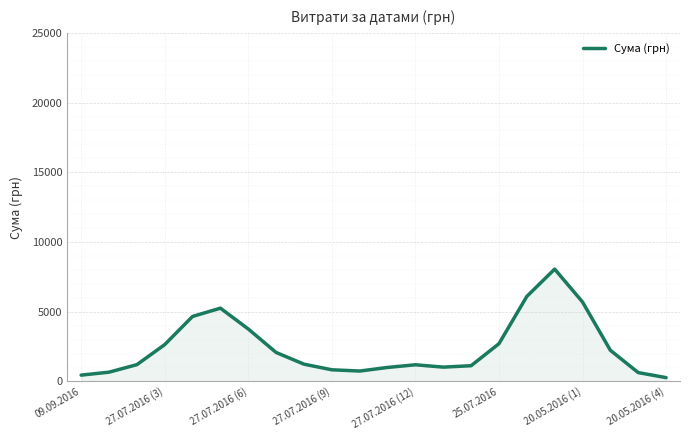

What is the difference between the maximum and minimum values?

7783.6